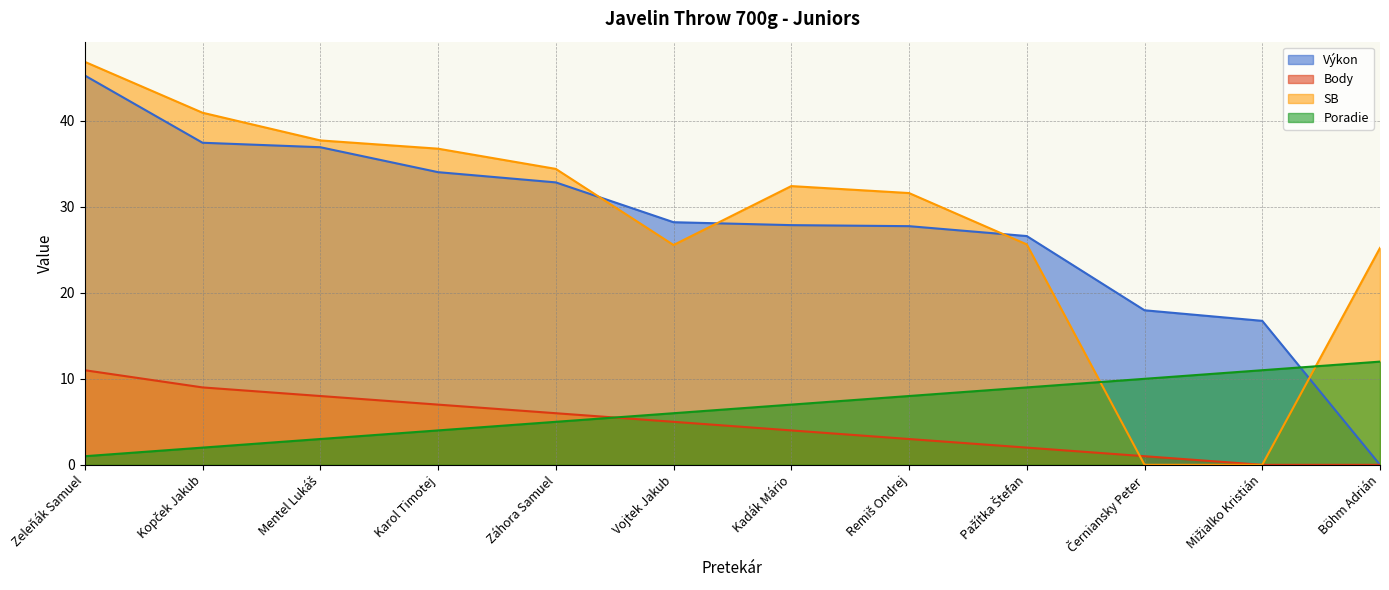

What position from the right is Zeleňák Samuel?

12